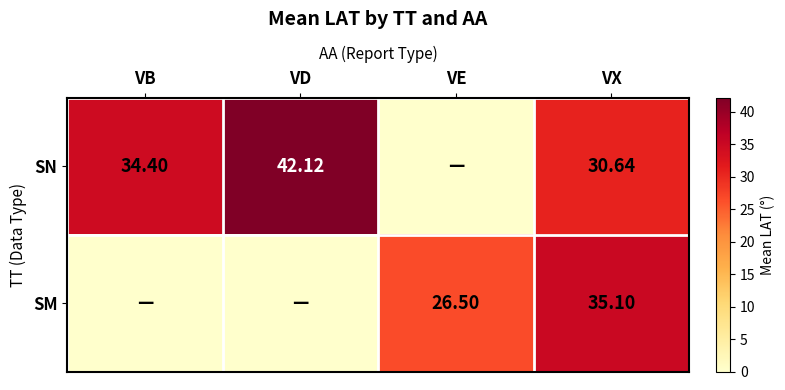

At VX, list the series in order from largest to smallest.

SM, SN